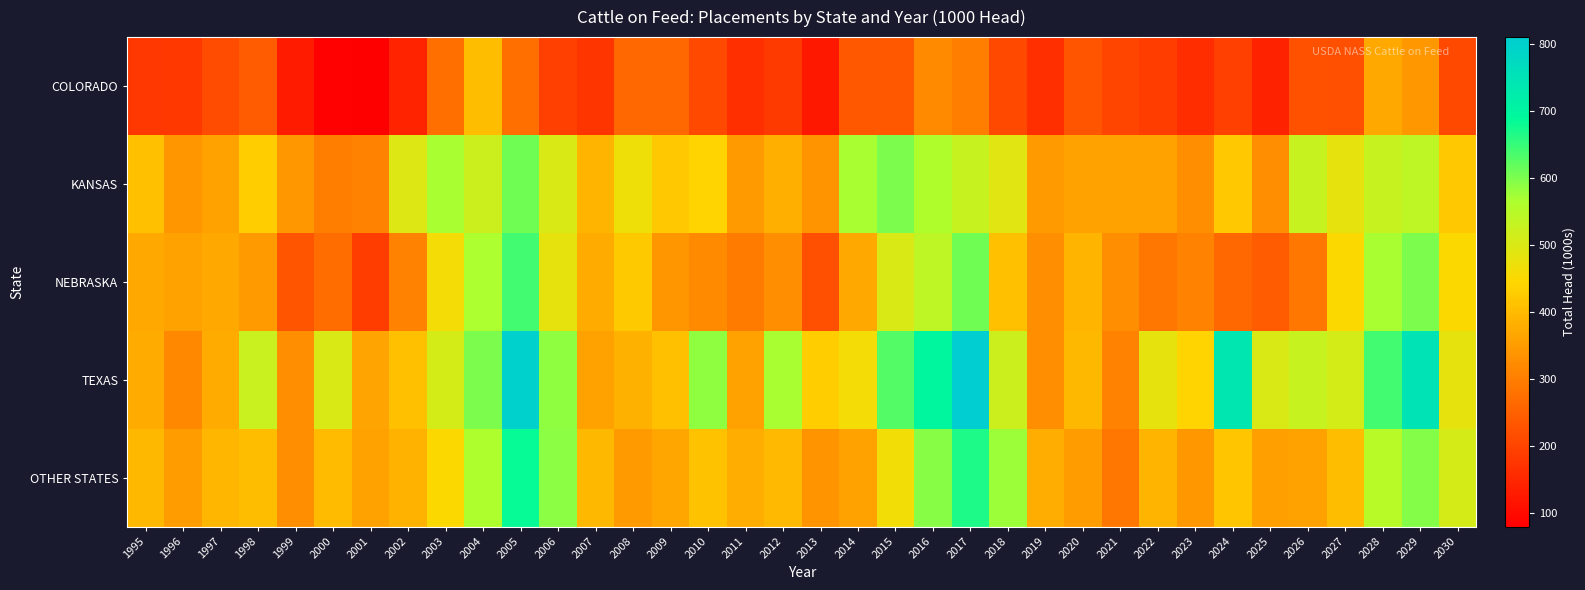

Count the number of data series in this chart.

5